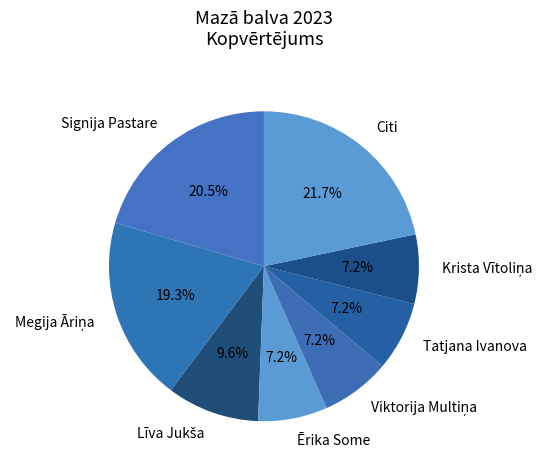

What portion of the pie excludes Citi?

78.3%